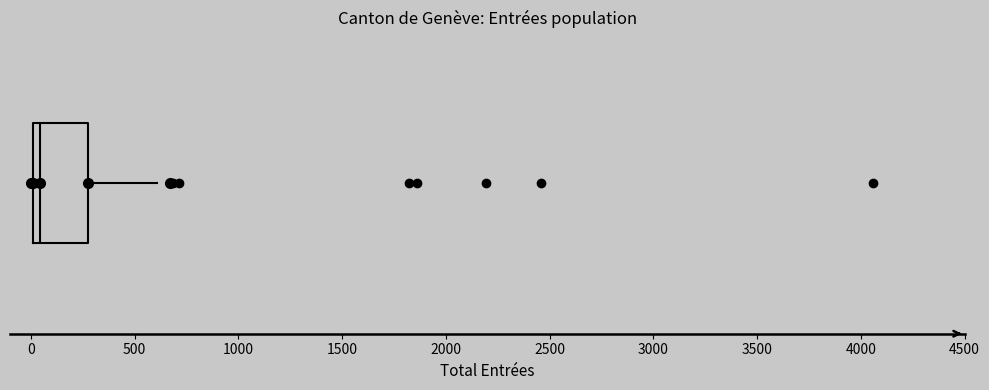

Transcribe this box plot: give where the median line is, the range the box spans, and where the two whiskers end, as read against the x-axis. The values are not printed on the chart, so give them approximately, as read against the axis.

median 50, box 0 to 250, whiskers 0 to 600